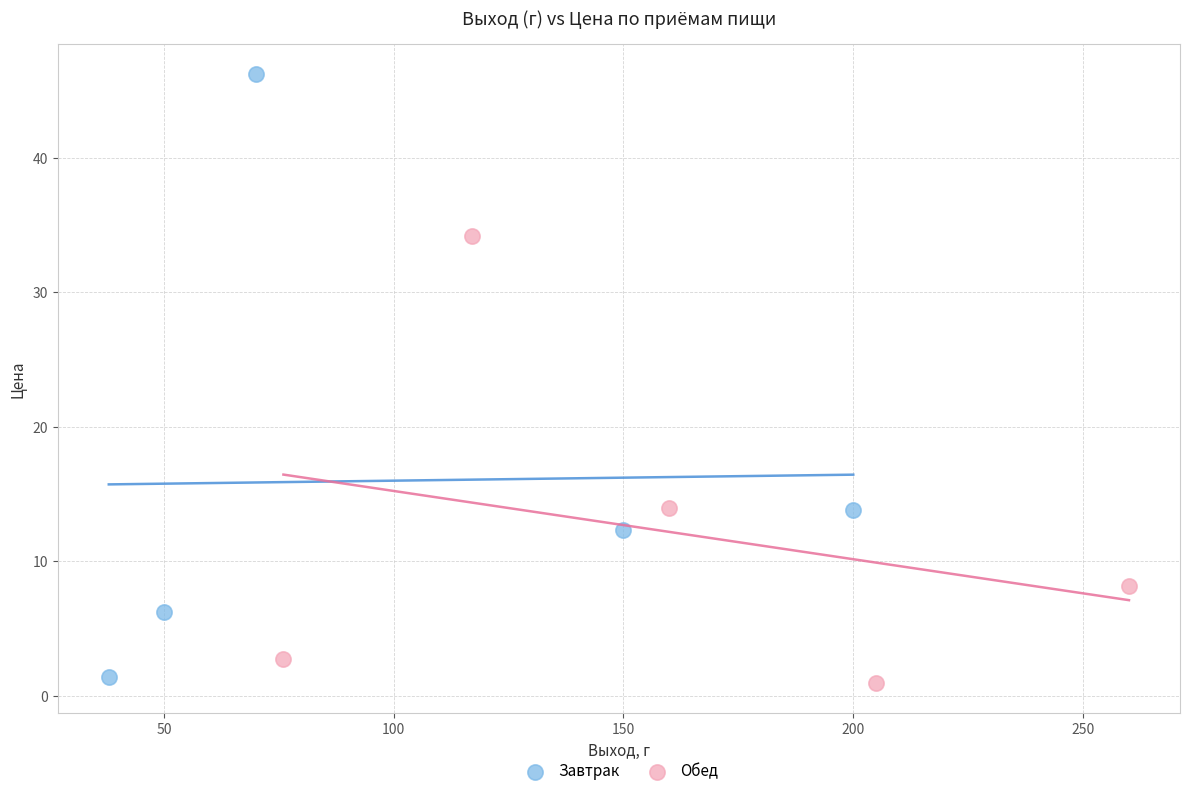

Which series reaches the maximum Y coordinate?

Завтрак